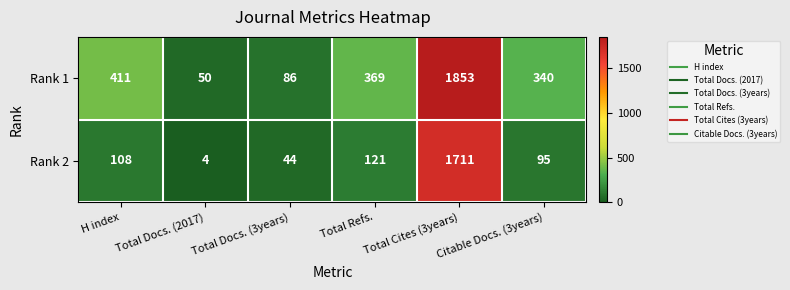

Is it true that Rank 2 equals 172 at Total Refs.?

False